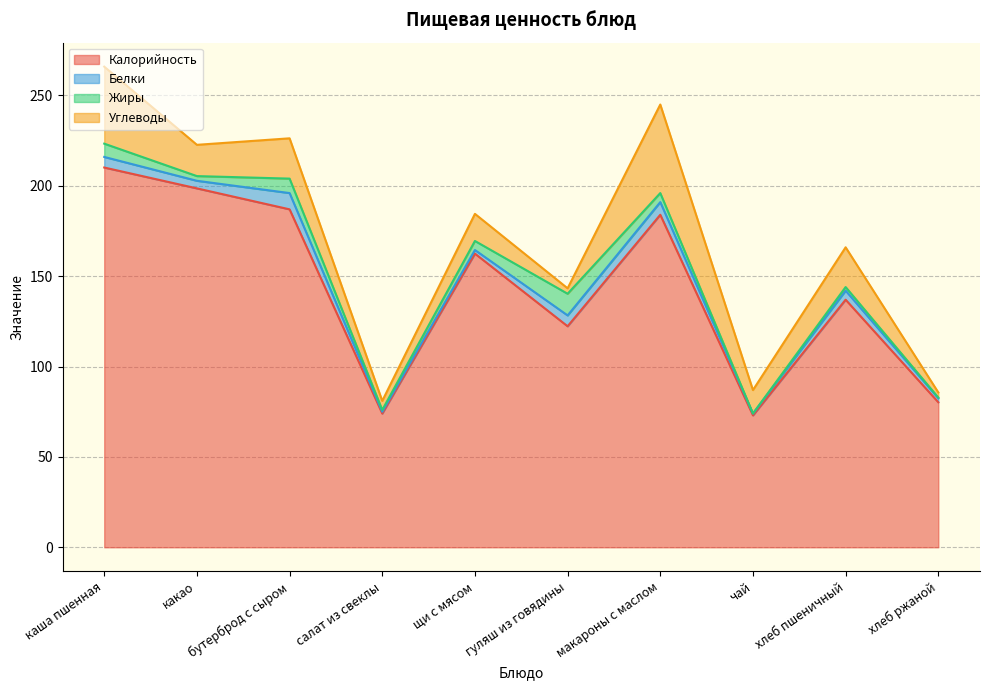

What is the average value of the Жиры series?

4.3